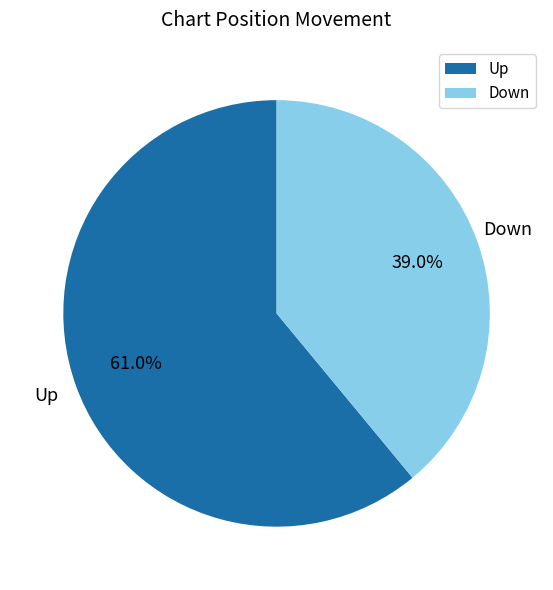

Which category accounts for the majority?

Up